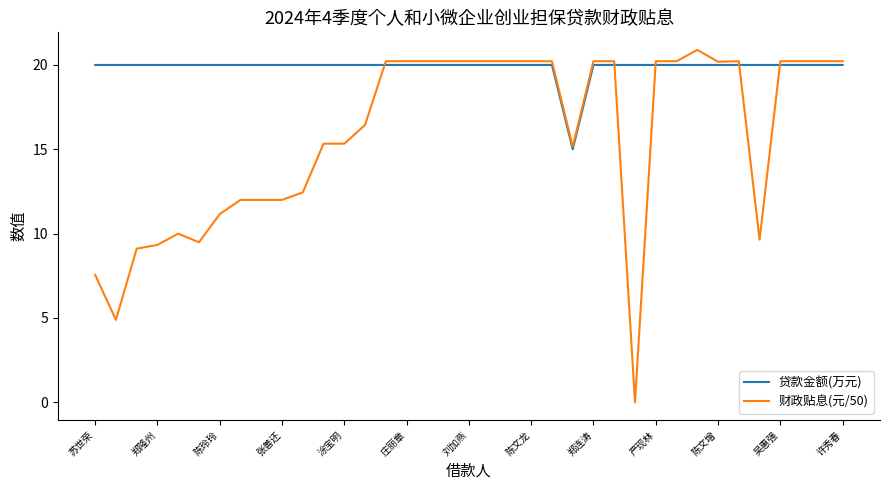

Reading left to right, transcribe all the data shown in this chart.

贷款金额(万元): 20.0	20.0	20.0	20.0	20.0	20.0	20.0	20.0	20.0	20.0	20.0	20.0	20.0	20.0	20.0	20.0	20.0	20.0	20.0	20.0	20.0	20.0	20.0	15.0	20.0	20.0	20.0	20.0	20.0	20.0	20.0	20.0	20.0	20.0	20.0	20.0	20.0
财政贴息(元/50): 7.6	4.9	9.1	9.3	10.0	9.5	11.2	12.0	12.0	12.0	12.4	15.3	15.3	16.4	20.2	20.2	20.2	20.2	20.2	20.2	20.2	20.2	20.2	15.2	20.2	20.2	0.0	20.2	20.2	20.9	20.2	20.2	9.6	20.2	20.2	20.2	20.2